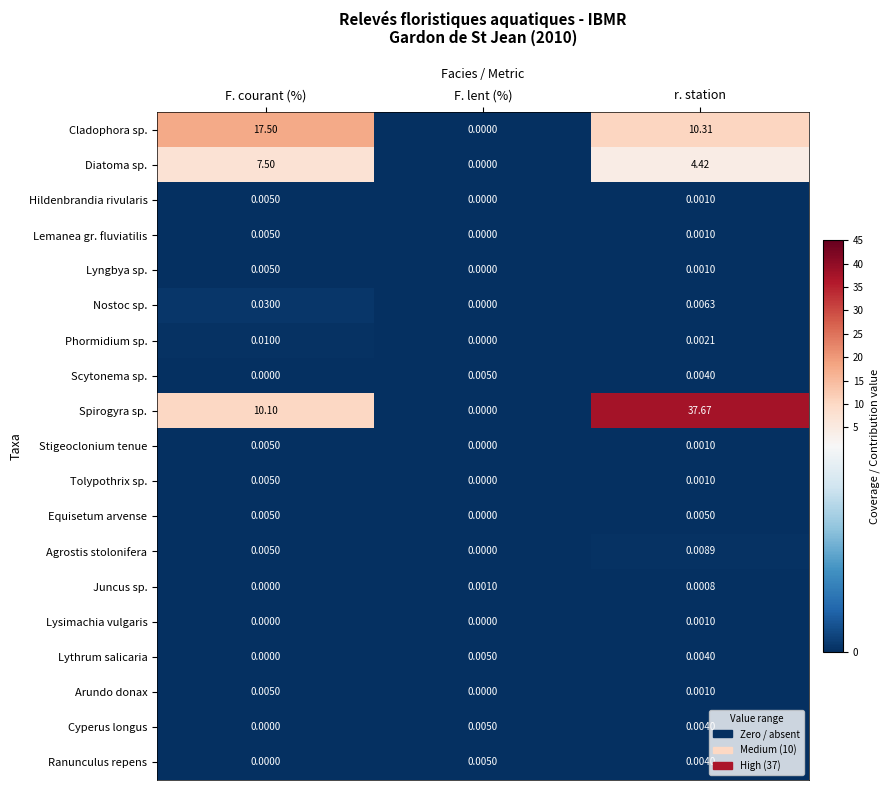

Between F. courant (%) and F. lent (%), which series saw the biggest shift?

Cladophora sp.